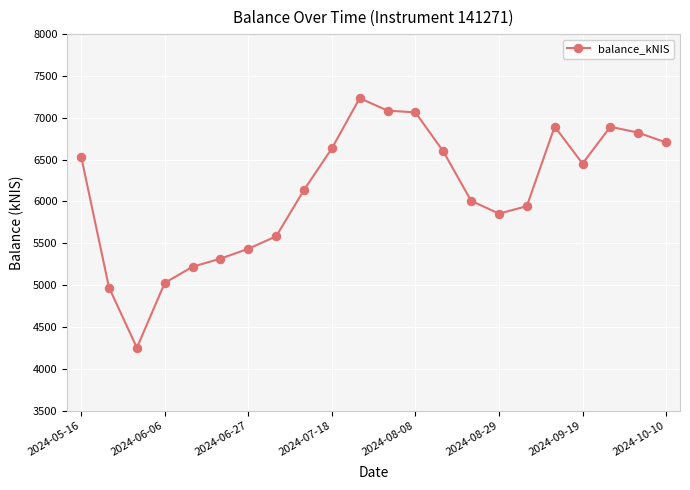

What is the value of the 8th point from the left?

5582.7